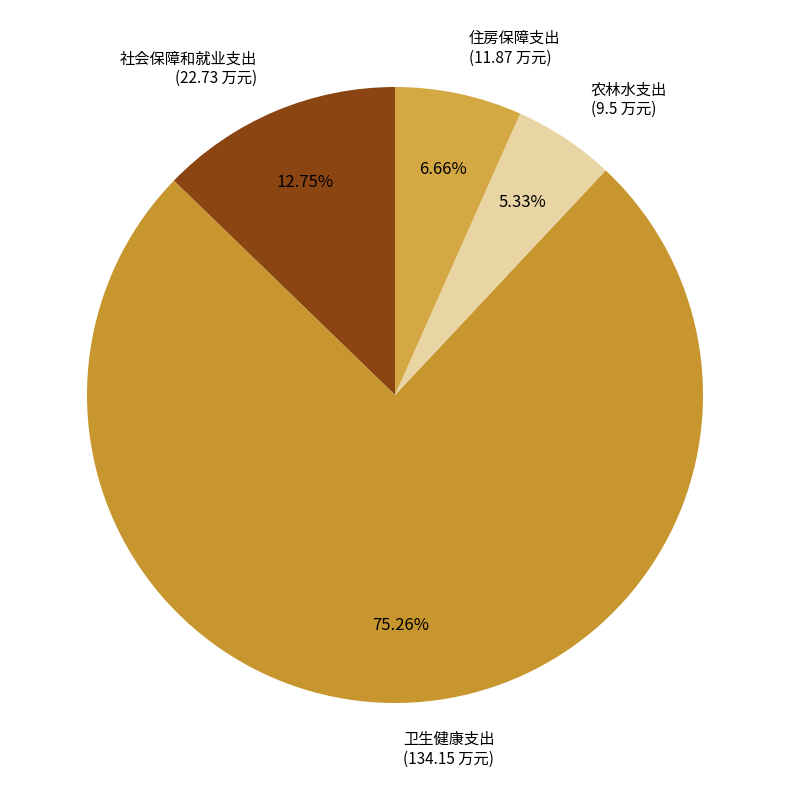

Does 社会保障和就业支出 account for over 50% of the chart?

No